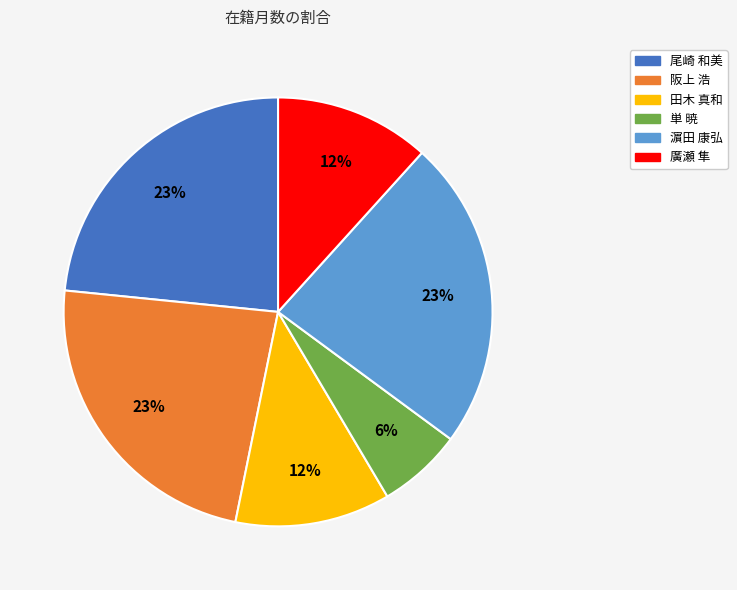

Combined, do 濵田 康弘 and 単 暁 account for over 50%?

No